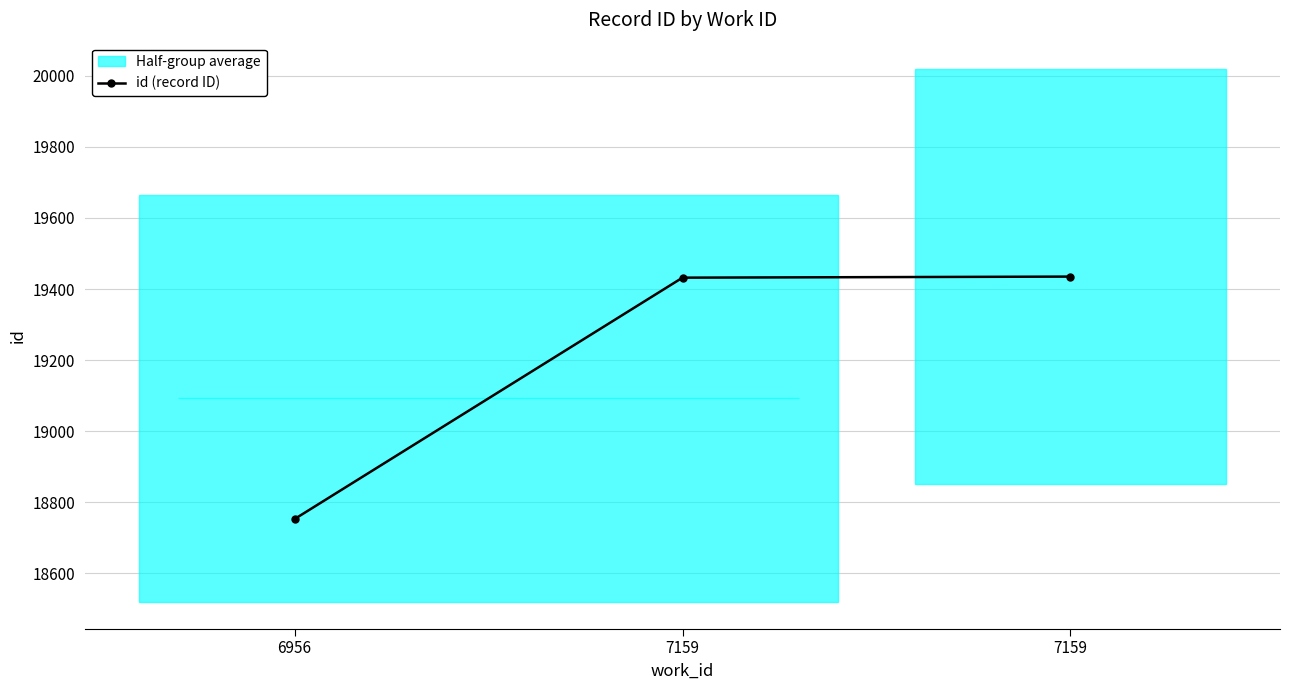

Is it true that the value at 7159 is 19435?

True